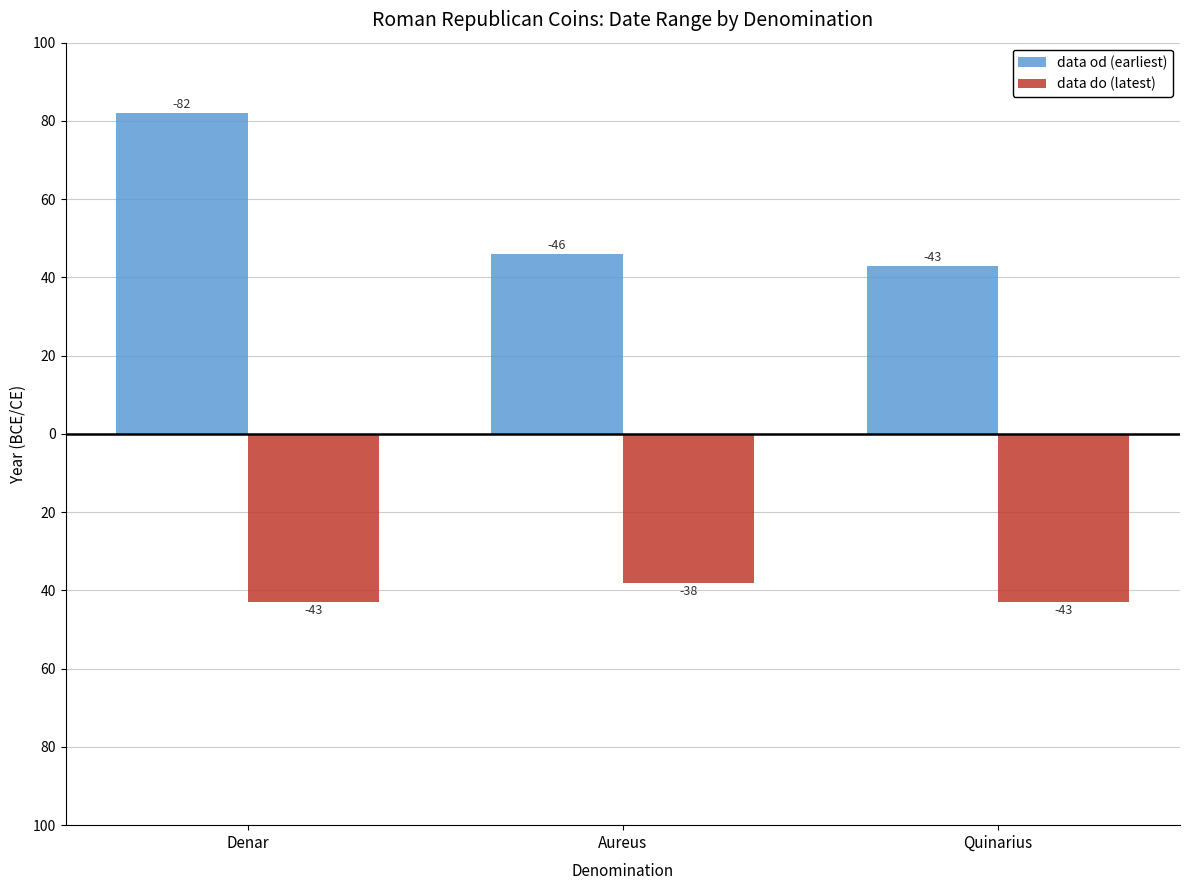

Between Quinarius and Aureus, which is larger?

Aureus